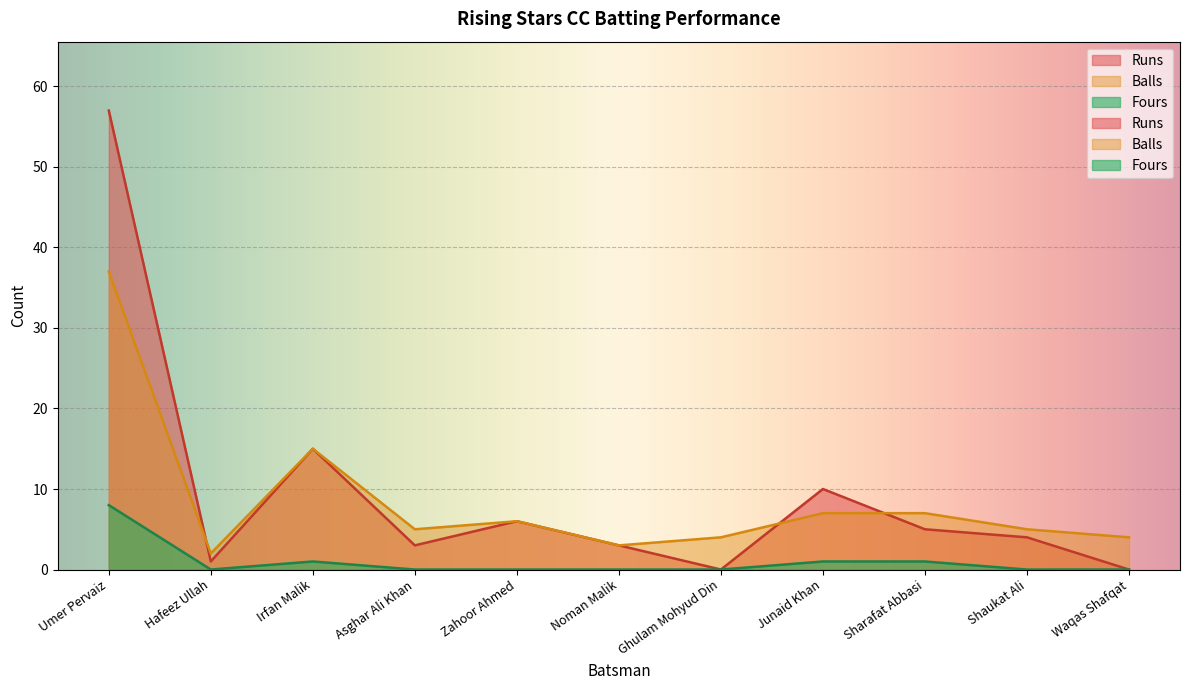

The value of Runs at Ghulam Mohyud Din is 0. True or false?

True